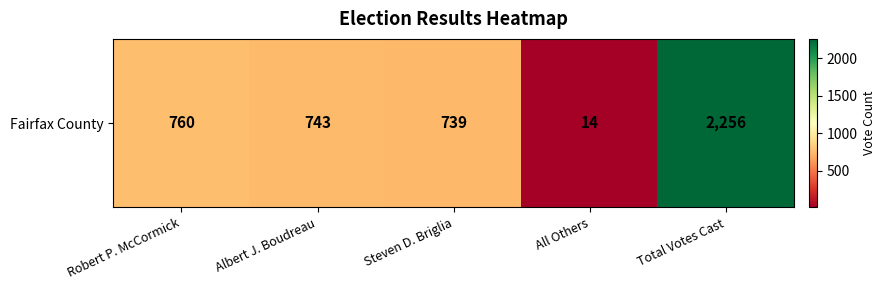

What is the smallest value displayed?

14